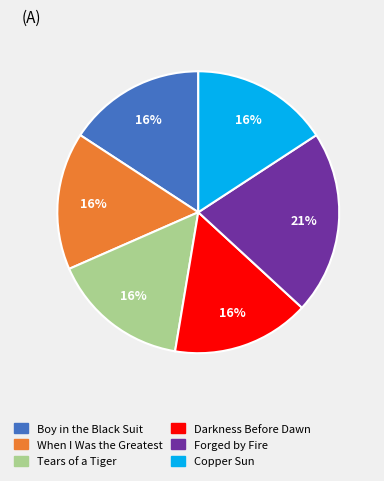

Is there a majority slice in this chart?

No